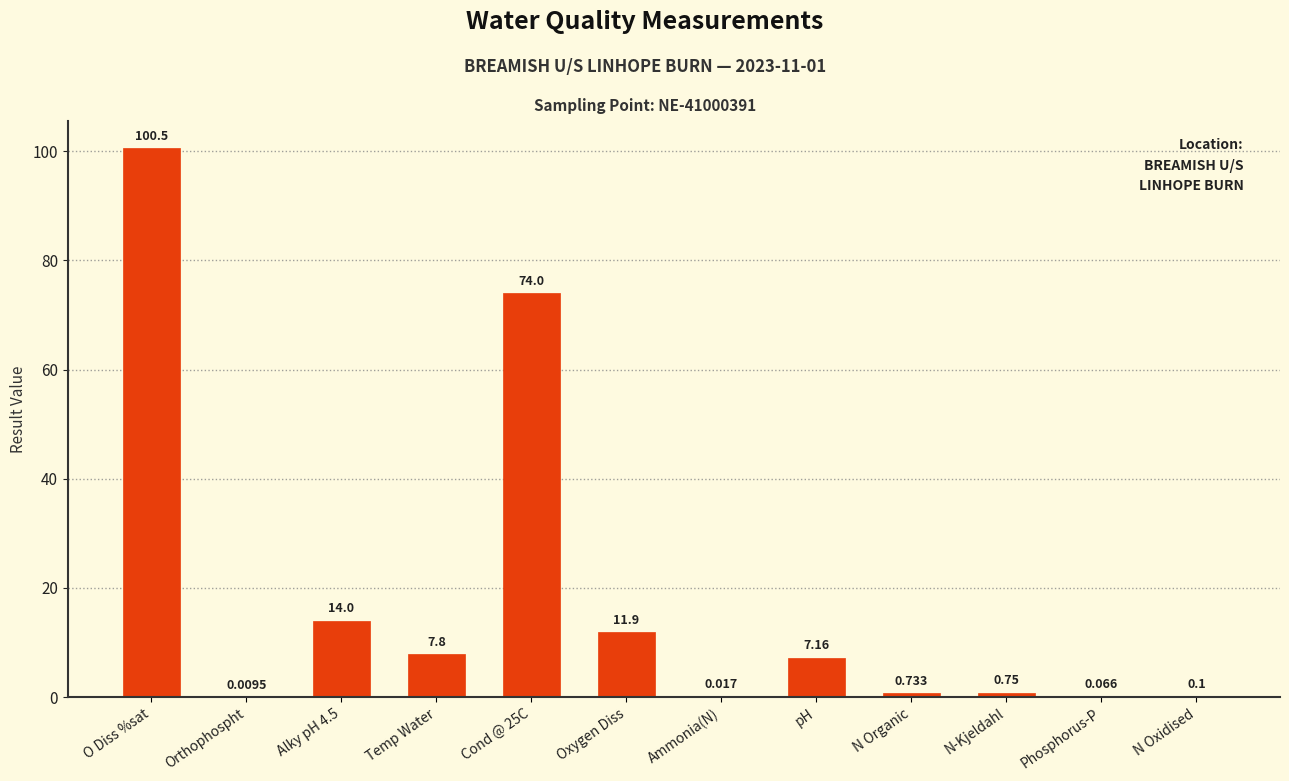

Which category has the highest value across all series?

O Diss %sat